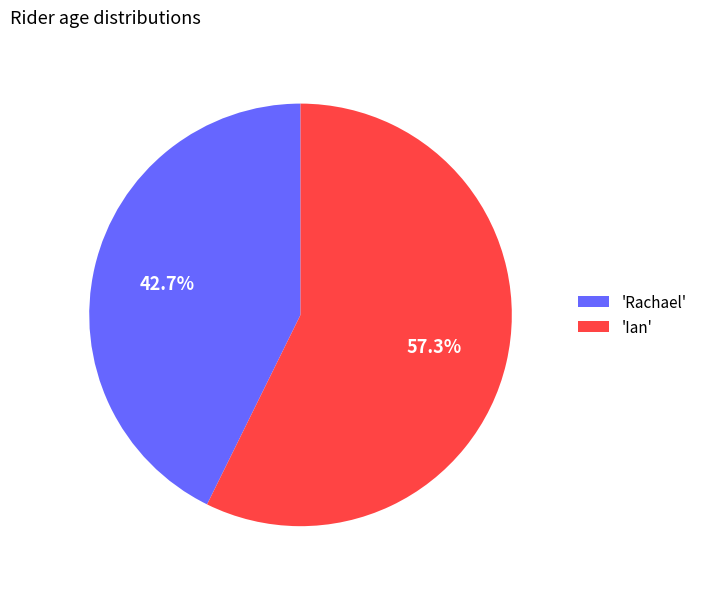

Do 'Rachael' and 'Ian' together represent more than half of the pie?

Yes